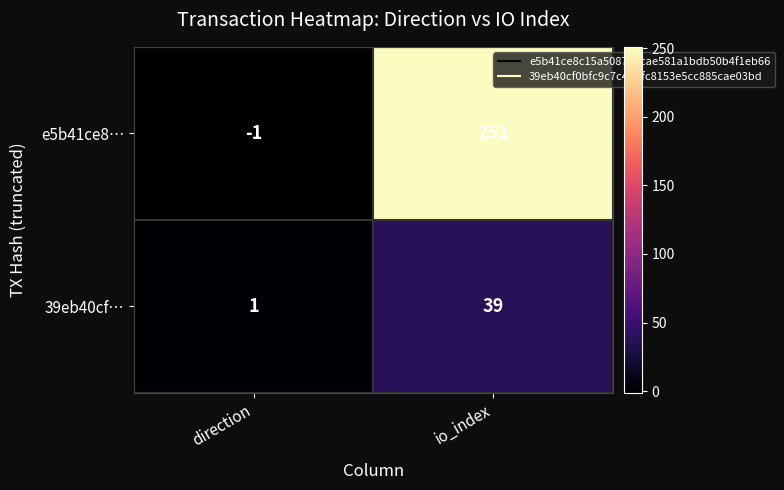

Reading left to right, list all the values displayed in this chart.

e5b41ce8…: direction=-1	io_index=251
39eb40cf…: direction=1	io_index=39